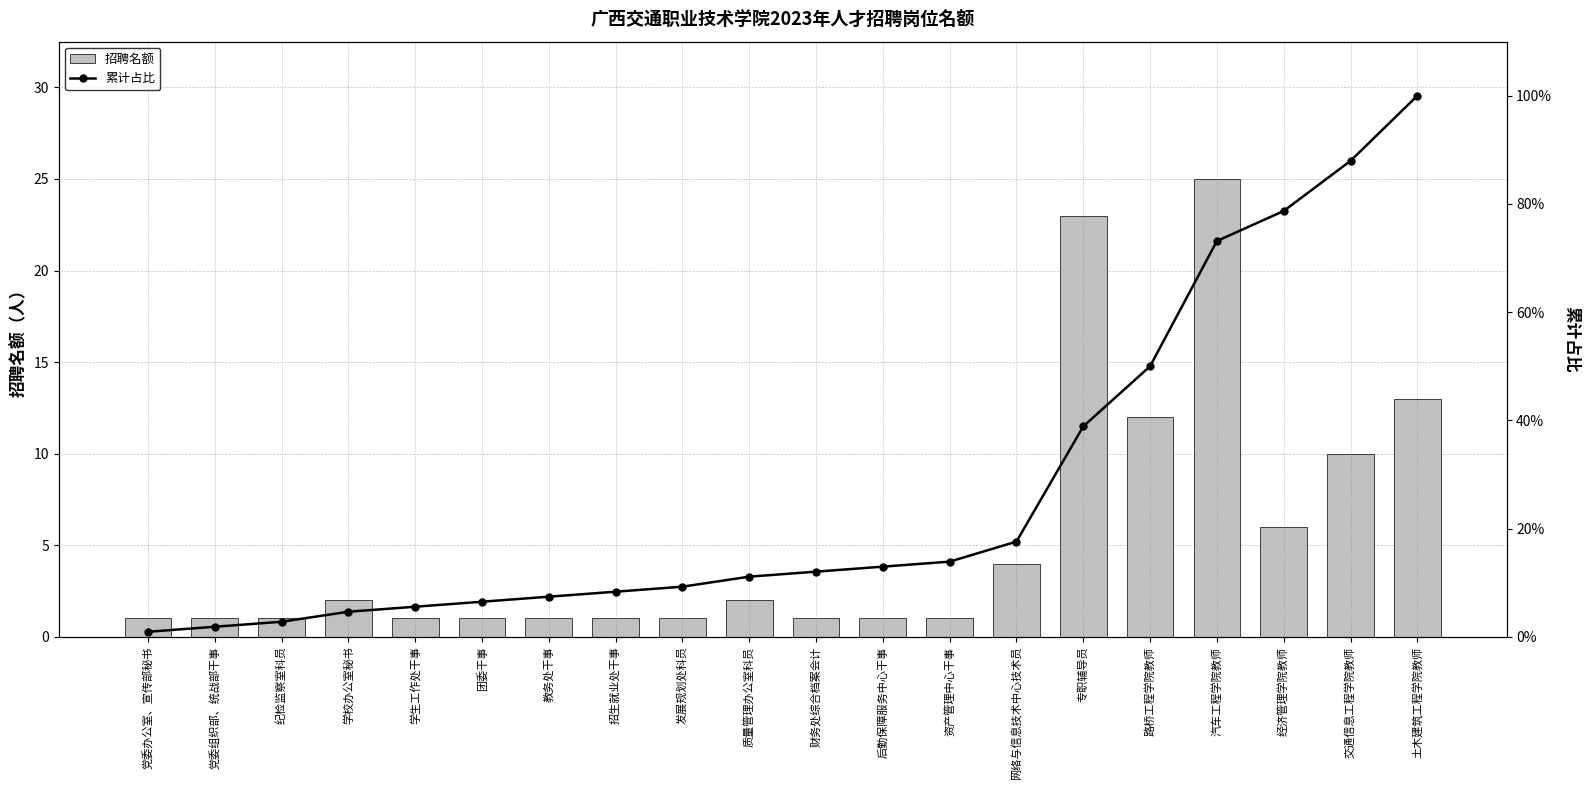

How many categories are shown in the chart?

20